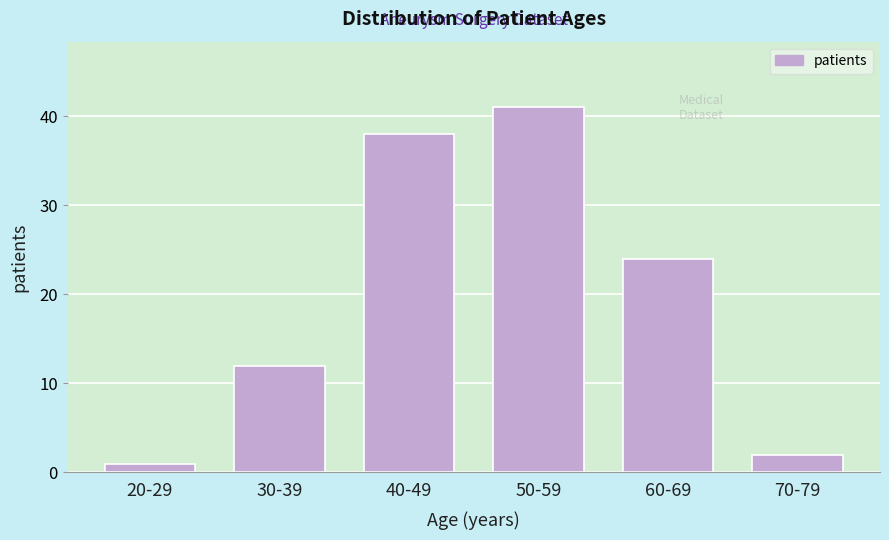

Reading right to left, extract all data points from this chart.

2	24	41	38	12	1